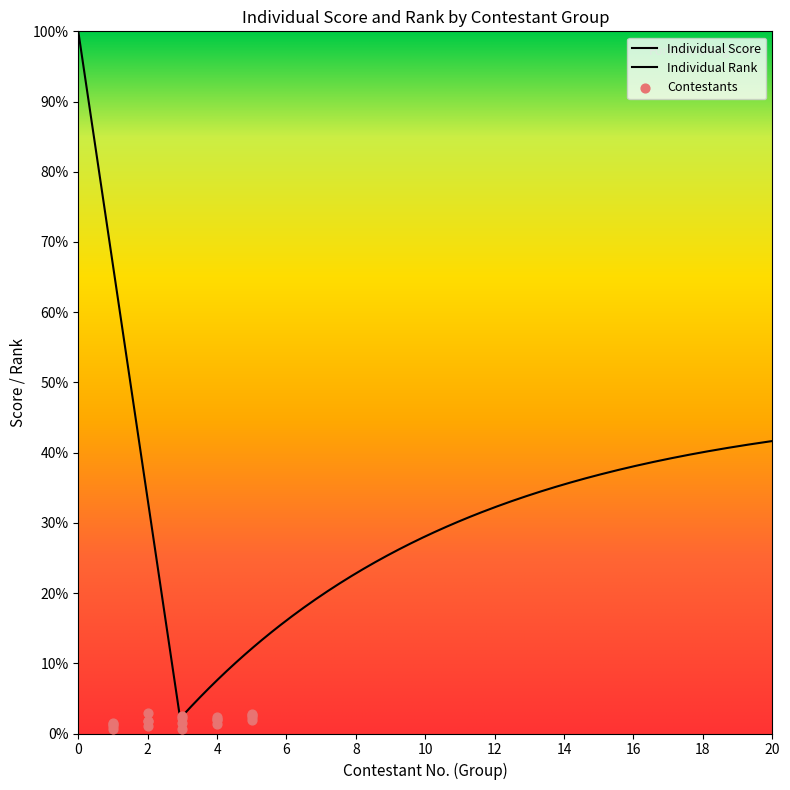

Which series reaches the maximum Y coordinate?

Individual Rank